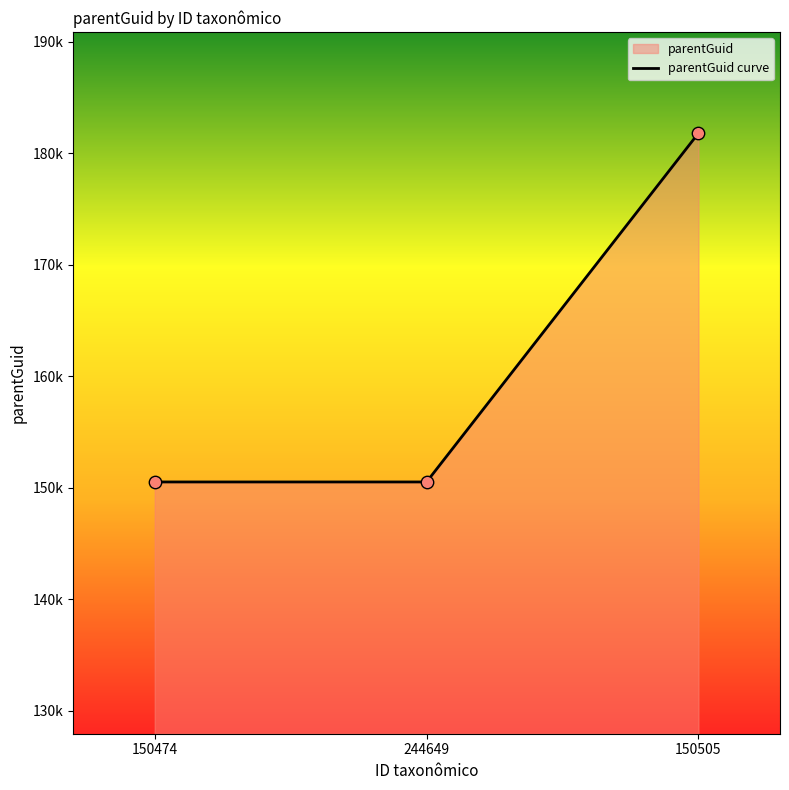

Between 150505 and 244649, which is larger?

150505